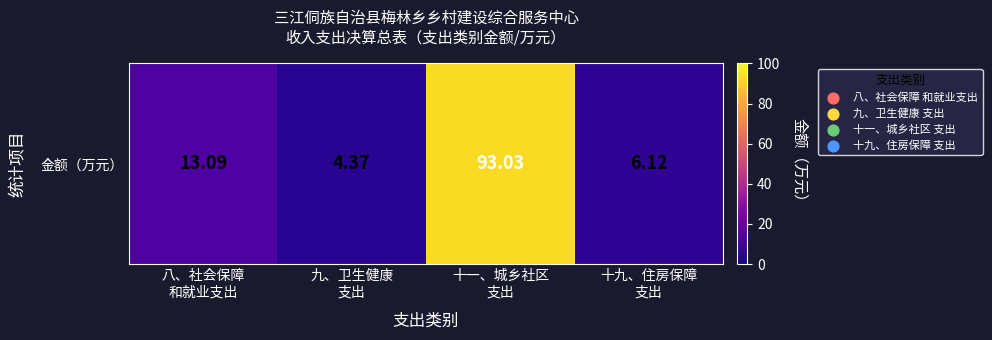

What is the sum of the values at 十九、住房保障
支出 and 八、社会保障
和就业支出?

19.2